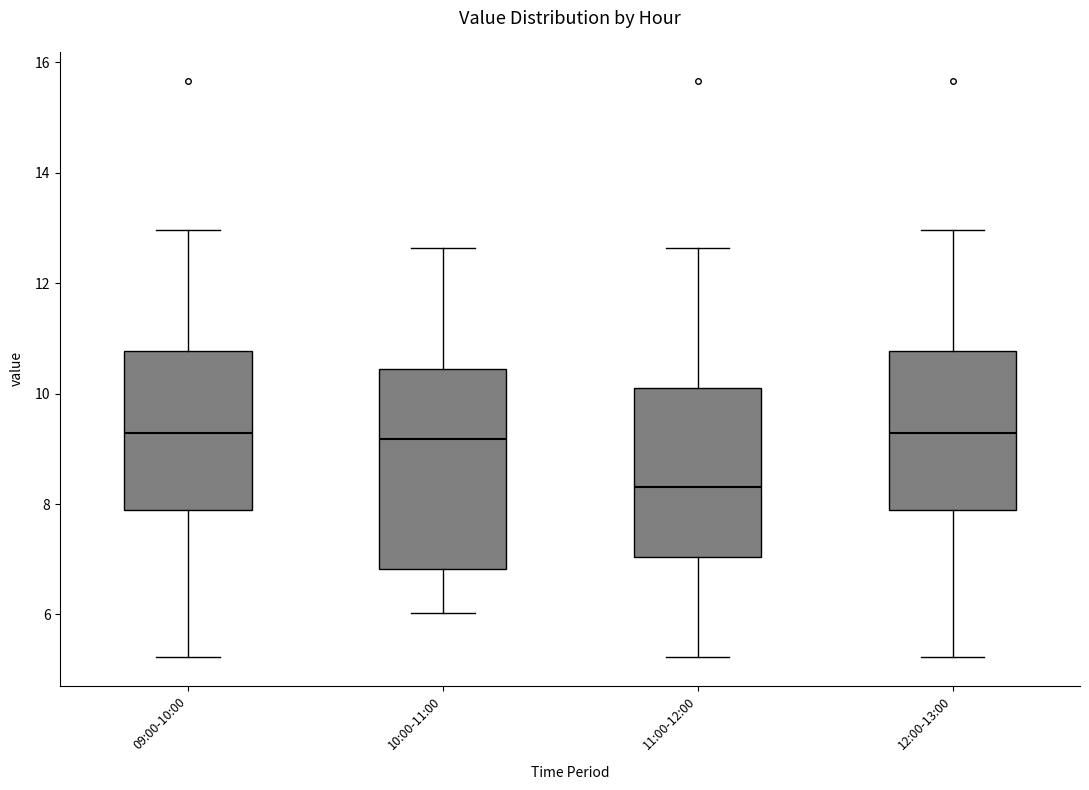

Which box is the tallest, from its lower edge to its upper edge?

10:00-11:00